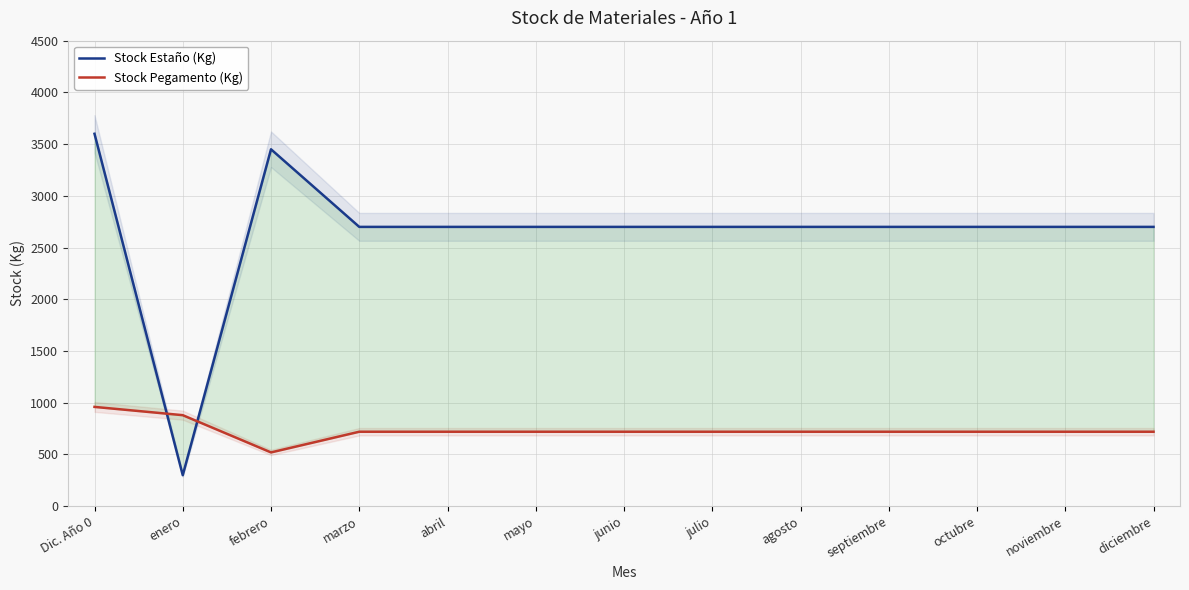

Is the value of Stock Estaño (Kg) at enero greater than the value of Stock Pegamento (Kg) at octubre?

No